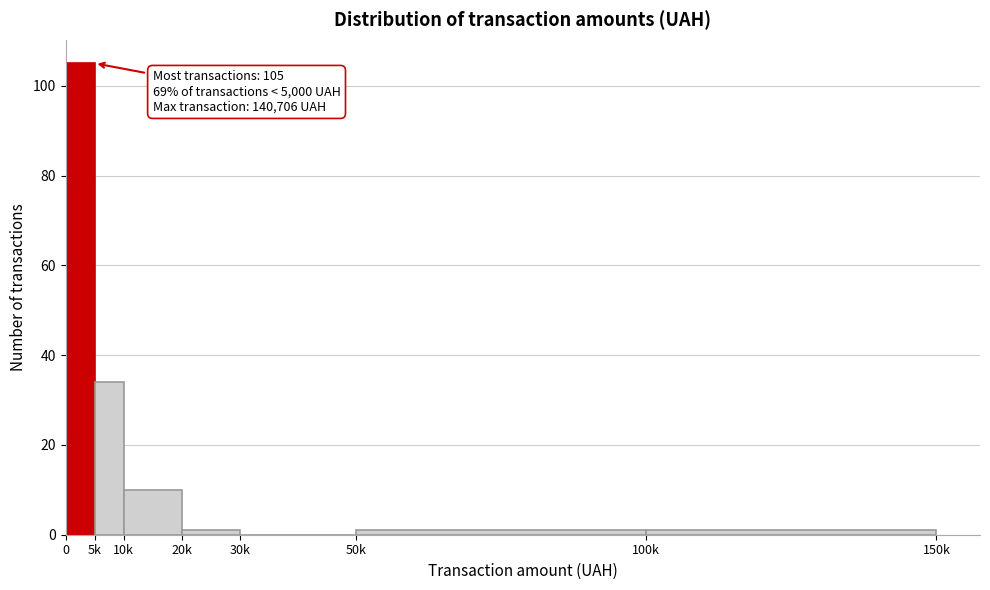

Reading left to right, transcribe all the data shown in this chart.

0=105	5k=34	10k=10	20k=1	30k=0	50k=1	100k=1